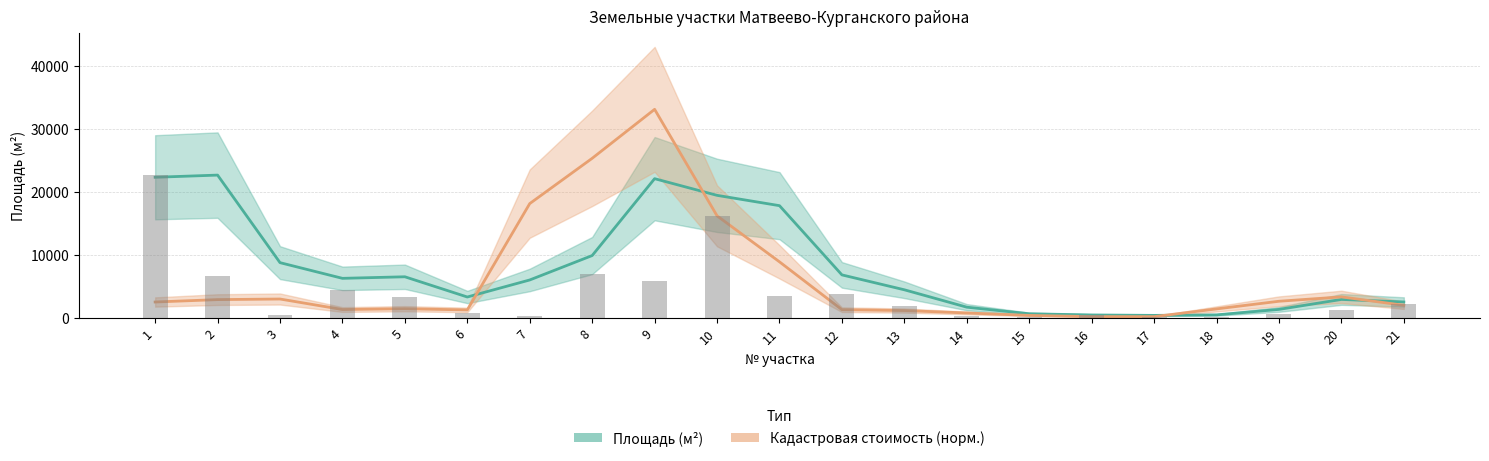

What are all the series names shown in the legend?

Площадь (м²), Кадастровая стоимость (норм.)